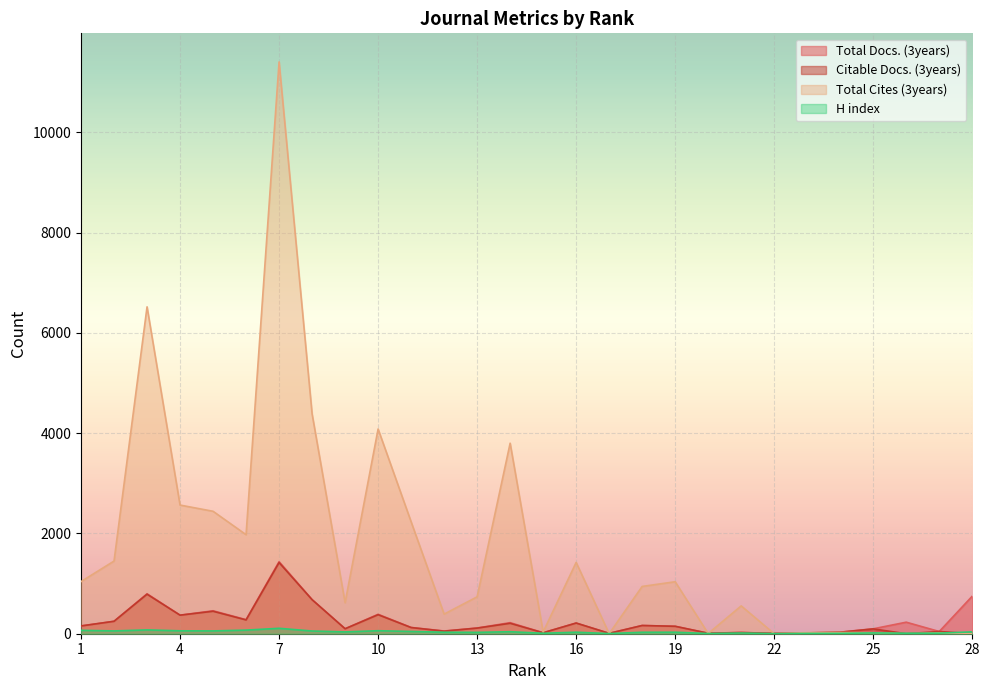

Count the number of categories in the chart.

28